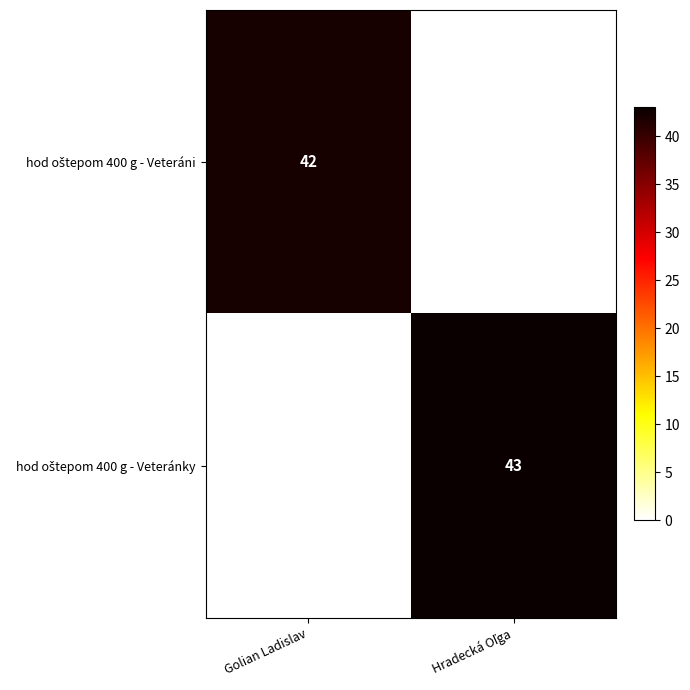

How many values in hod oštepom 400 g - Veteráni are above zero?

1